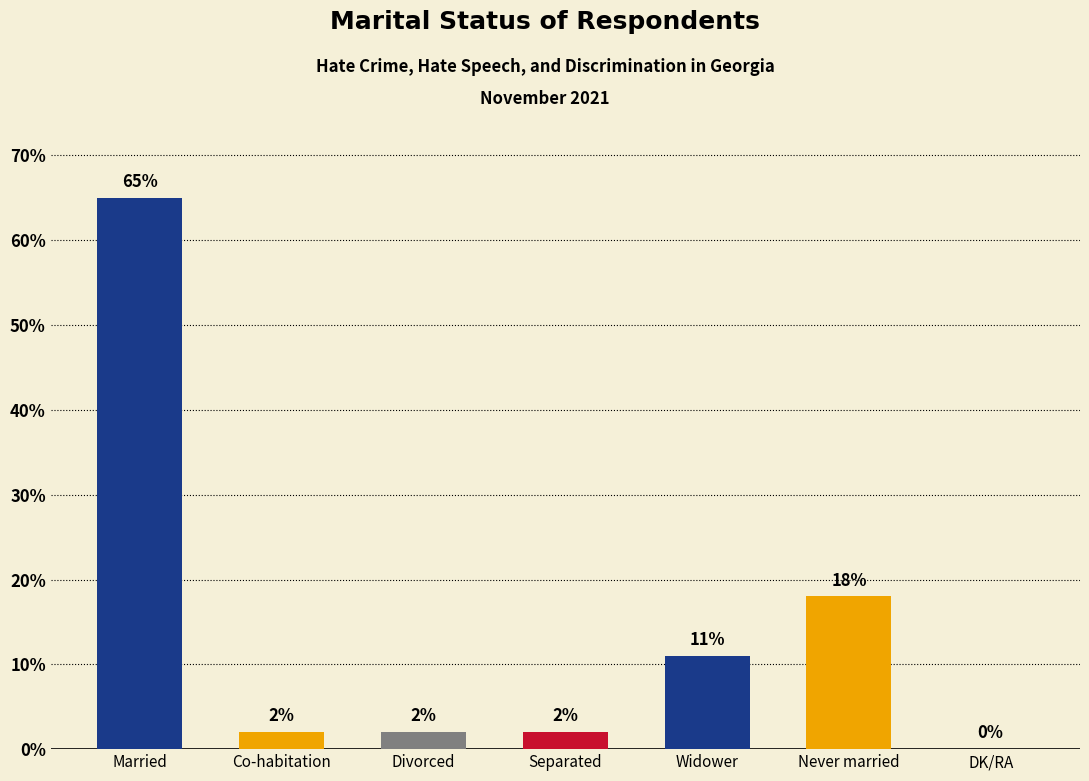

The chart shows a value of 18 at Widower. True or false?

False